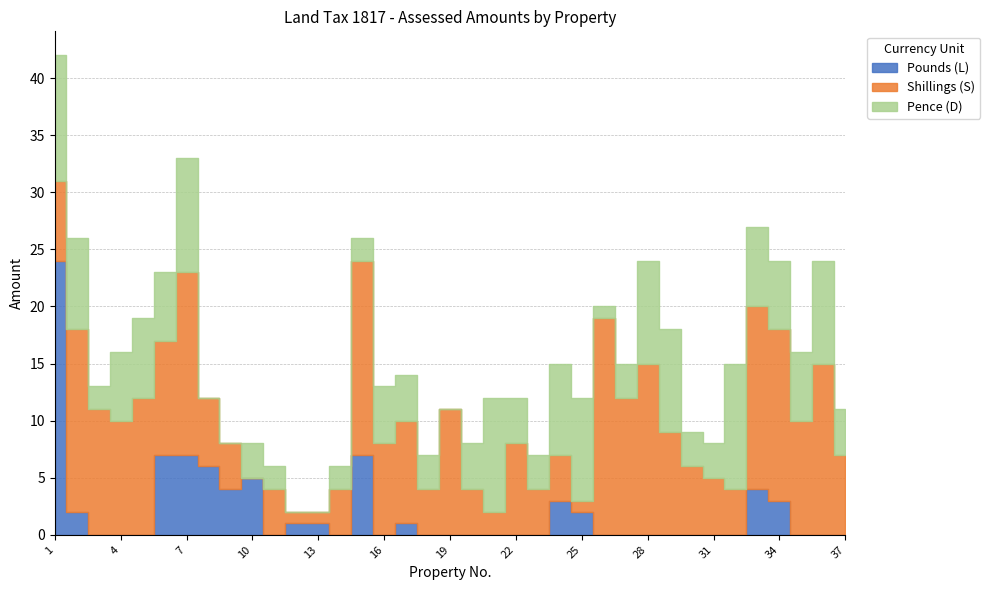

At how many categories does at least one series exceed 19?

1